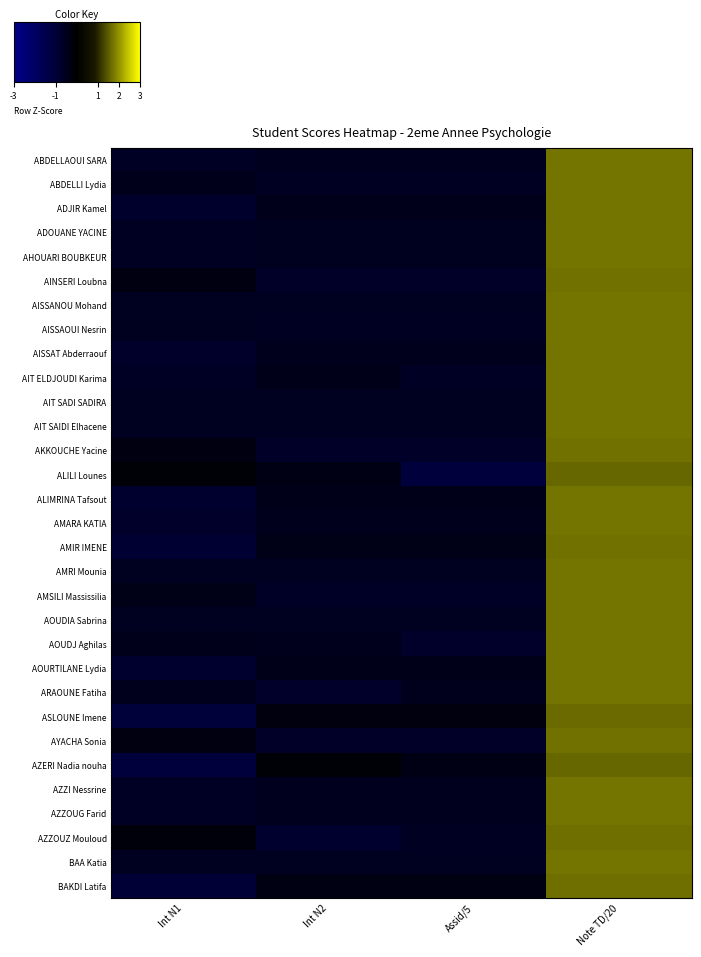

What is the spread (max minus min) of values at Note TD/20?

0.1